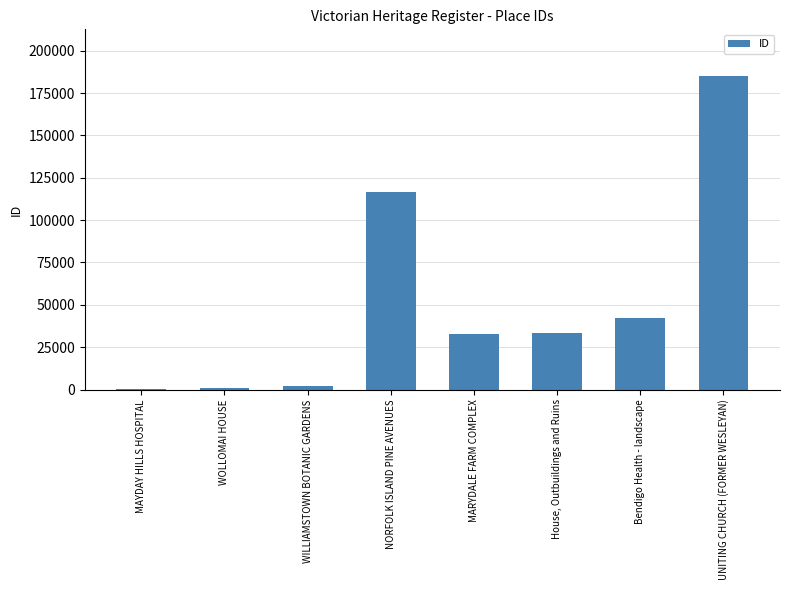

Is it true that the value at NORFOLK ISLAND PINE AVENUES is 116511?

True